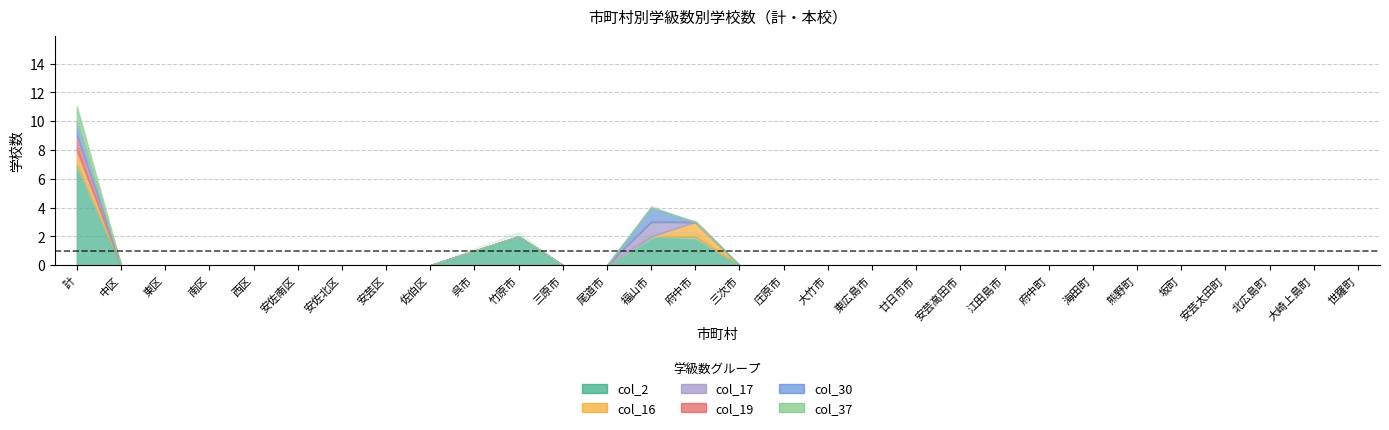

Reading right to left, list all the values displayed in this chart.

col_2: 0	0	0	0	0	0	0	0	0	0	0	0	0	0	0	2	2	0	0	2	1	0	0	0	0	0	0	0	0	7
col_16: 0	0	0	0	0	0	0	0	0	0	0	0	0	0	0	1	0	0	0	0	0	0	0	0	0	0	0	0	0	1
col_17: 0	0	0	0	0	0	0	0	0	0	0	0	0	0	0	0	1	0	0	0	0	0	0	0	0	0	0	0	0	0
col_19: 0	0	0	0	0	0	0	0	0	0	0	0	0	0	0	0	0	0	0	0	0	0	0	0	0	0	0	0	0	1
col_30: 0	0	0	0	0	0	0	0	0	0	0	0	0	0	0	0	1	0	0	0	0	0	0	0	0	0	0	0	0	1
col_37: 0	0	0	0	0	0	0	0	0	0	0	0	0	0	0	0	0	0	0	0	0	0	0	0	0	0	0	0	0	1